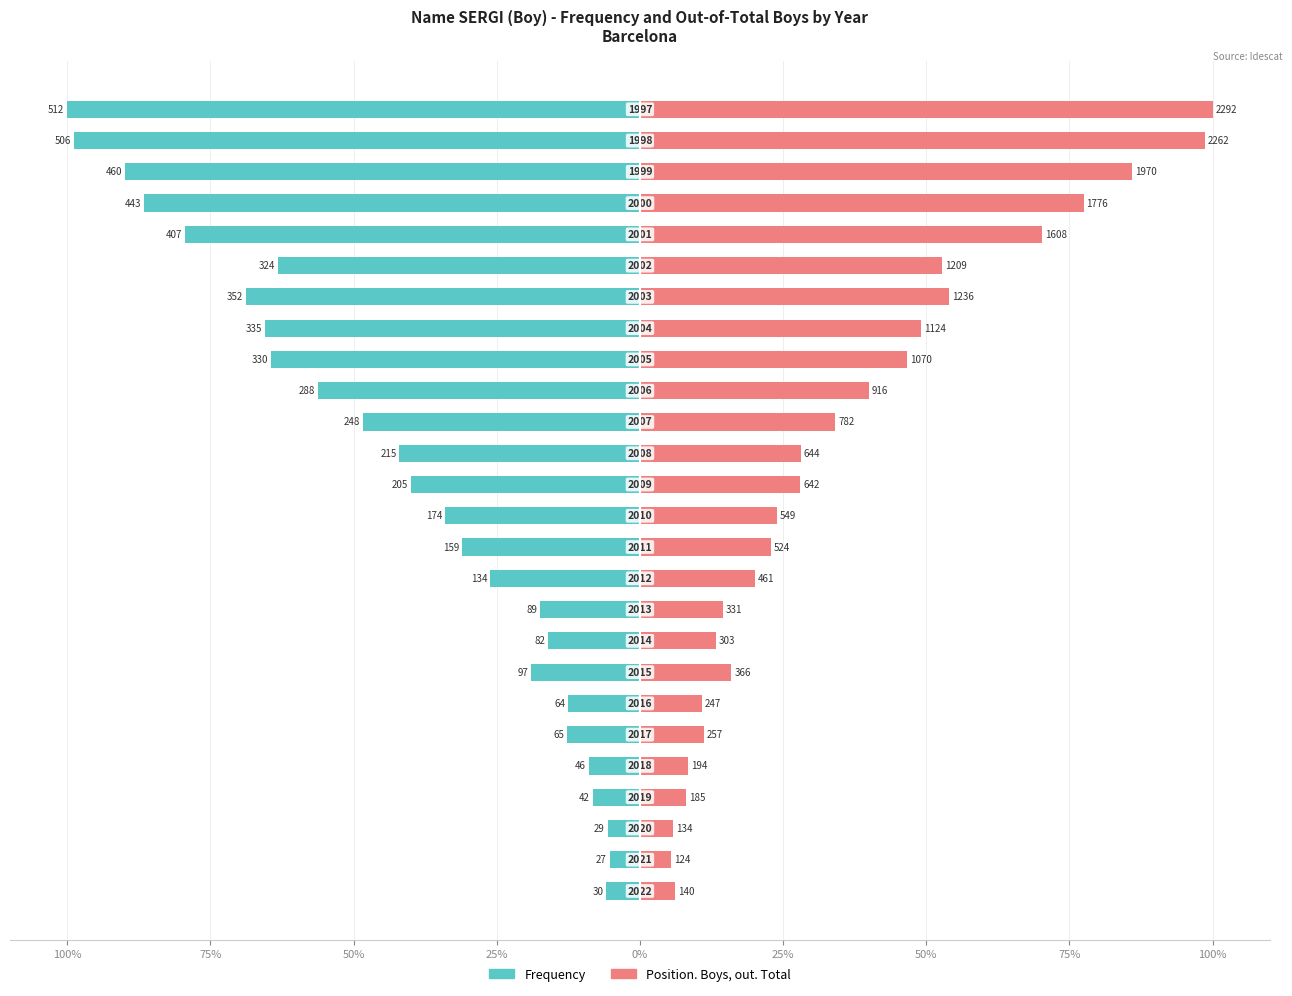

Between 17 and 19, which is larger?

17